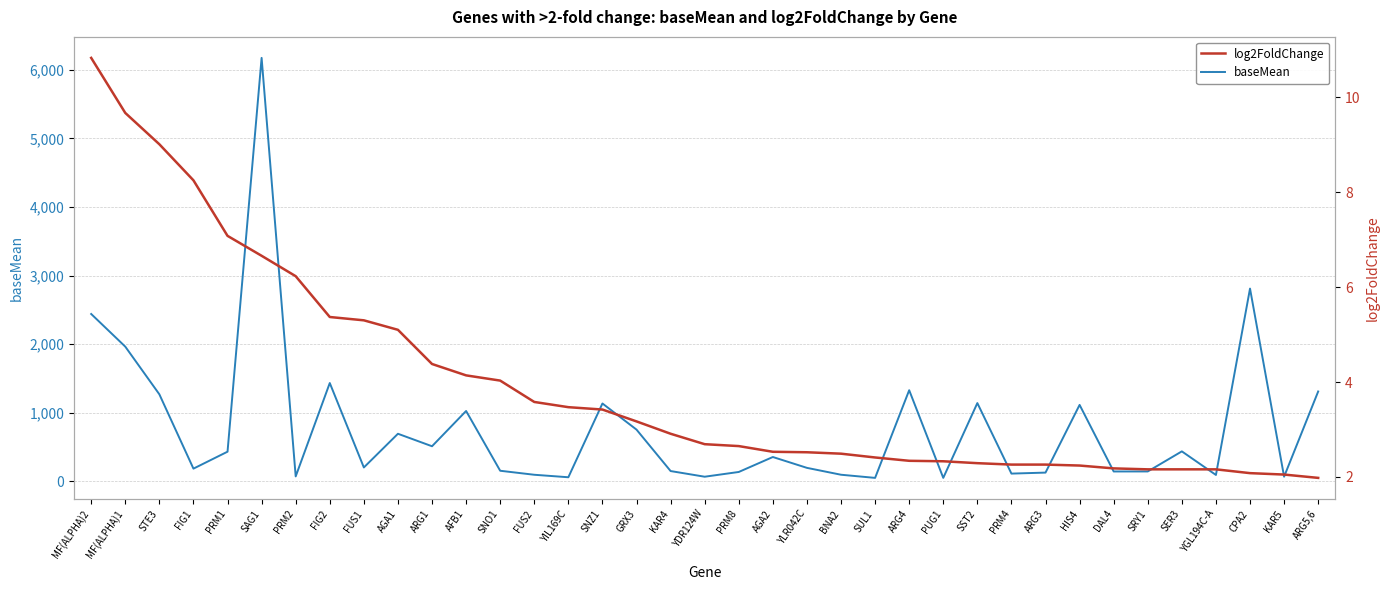

What is the label of the 7th point from the right?

DAL4